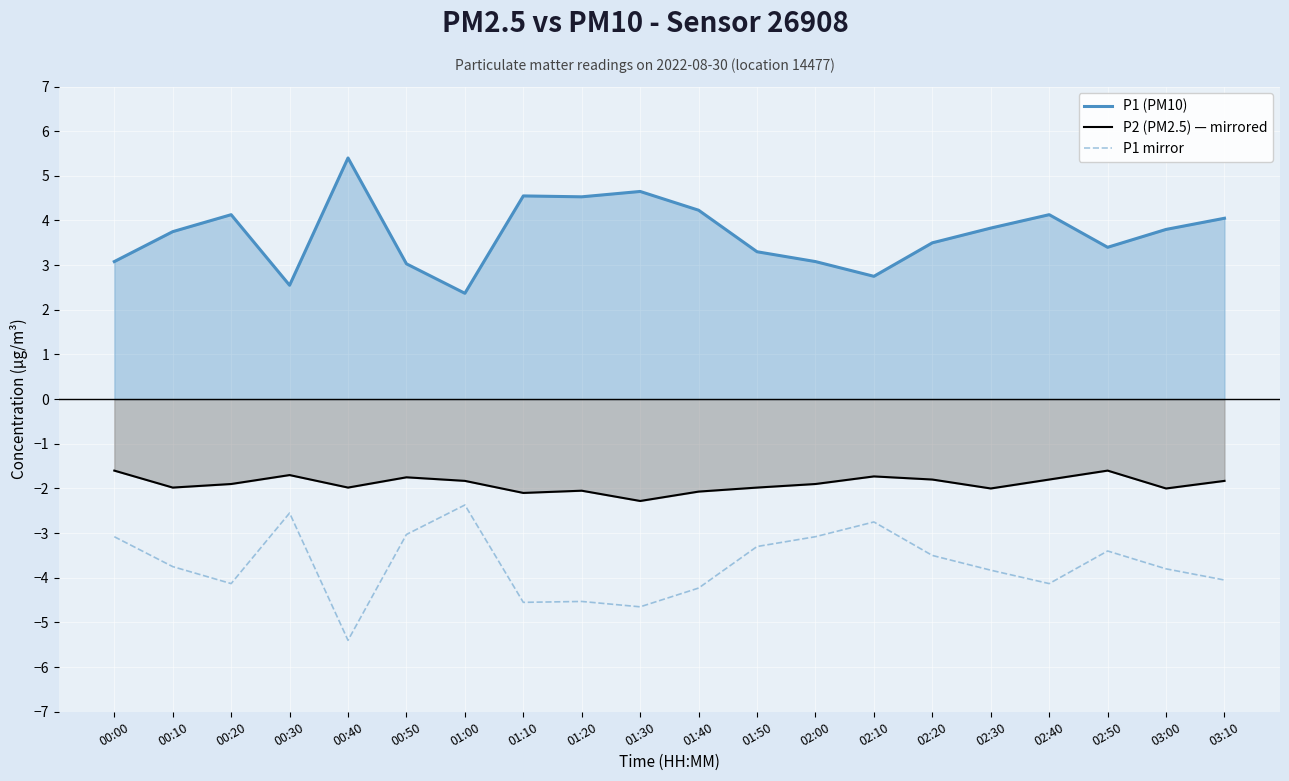

Rank the series by their average value, from highest to lowest.

P1 (PM10), P2 (PM2.5) — mirrored, P1 mirror